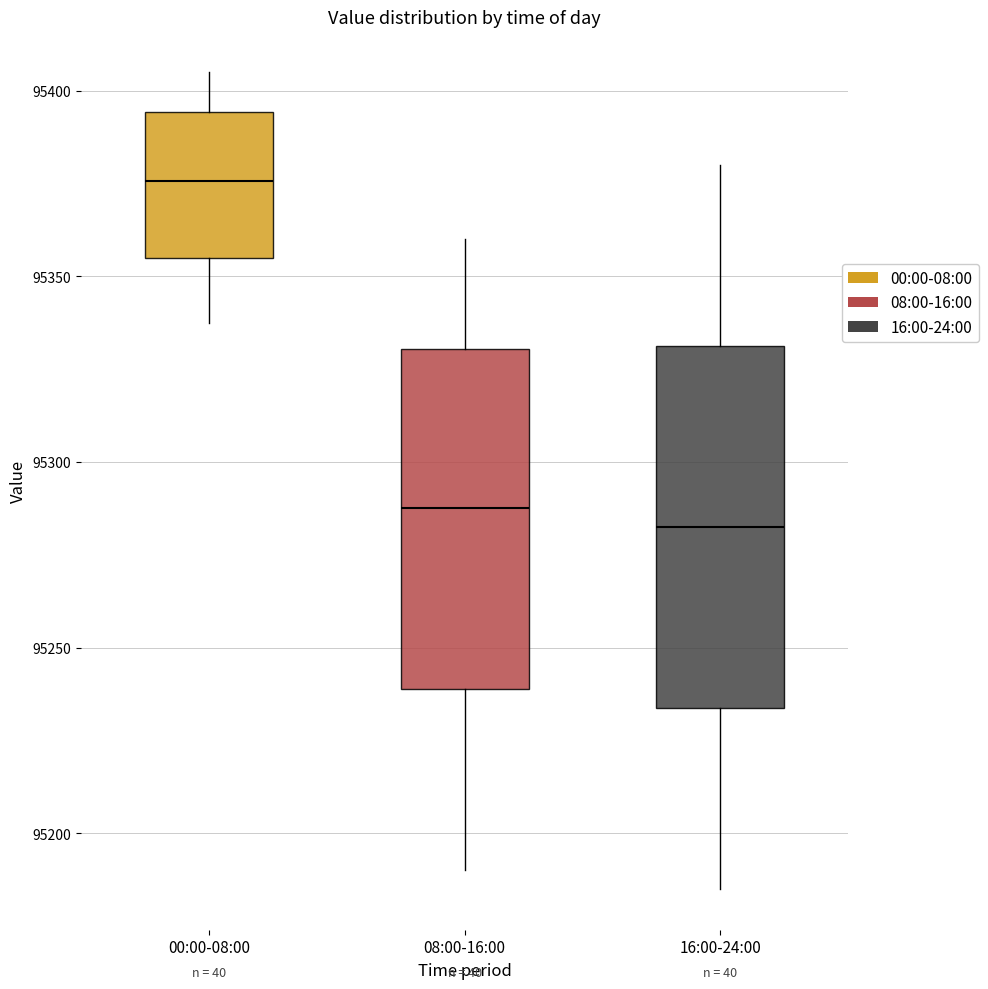

Comparing the boxes themselves (not the whiskers), which one is the tallest?

16:00-24:00